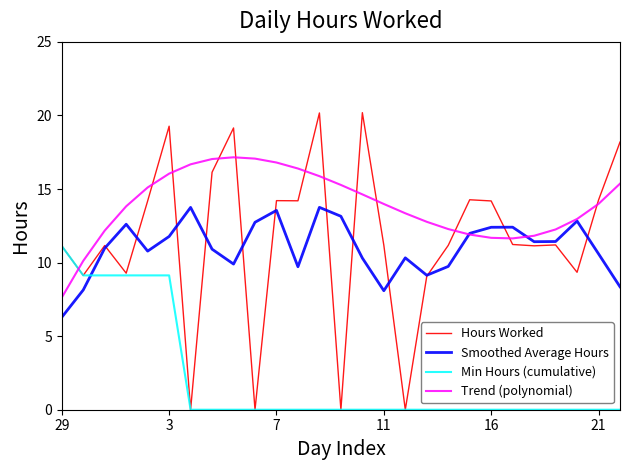

True or false: Trend (polynomial) and Min Hours (cumulative) cross at least once.

True